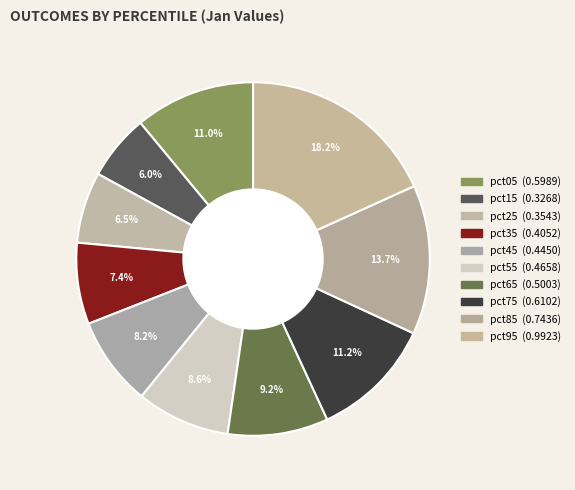

To the nearest percent, what portion does pct45 represent?

8%